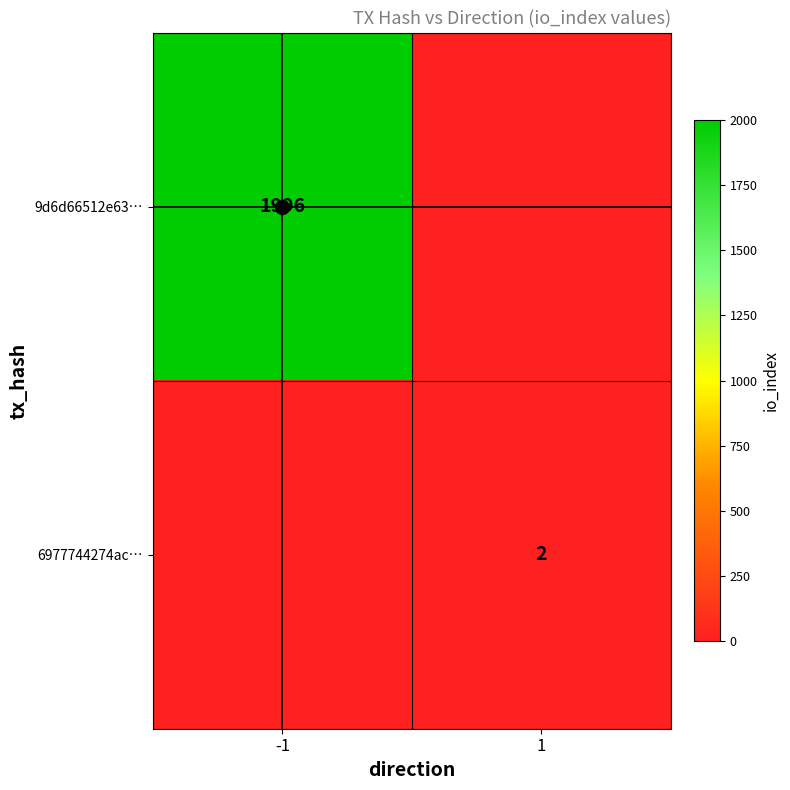

True or false: 9d6d66512e63… has a value of 1996 at -1.

True